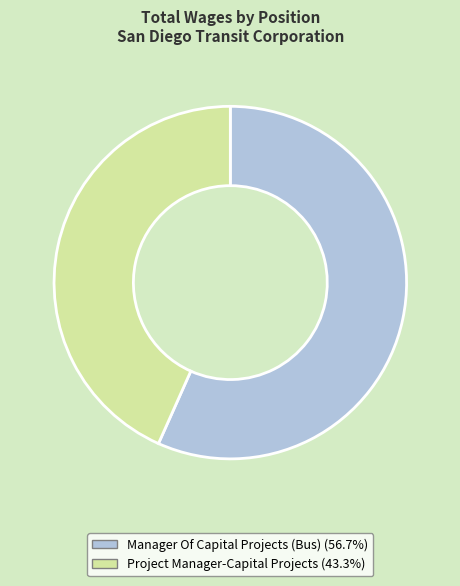

Count the number of slices in the pie.

2